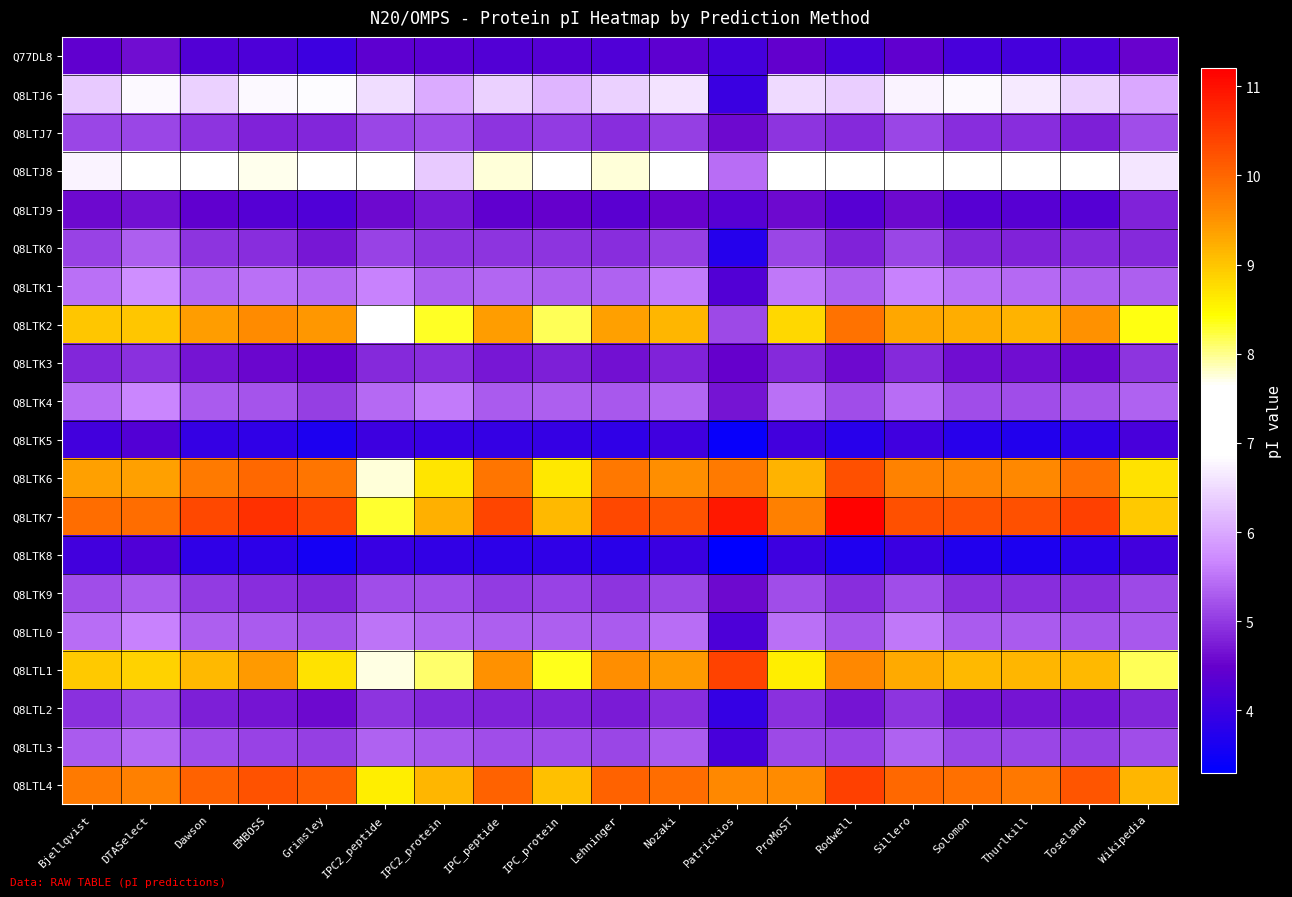

What is the total value across all series at IPC_protein?

118.8